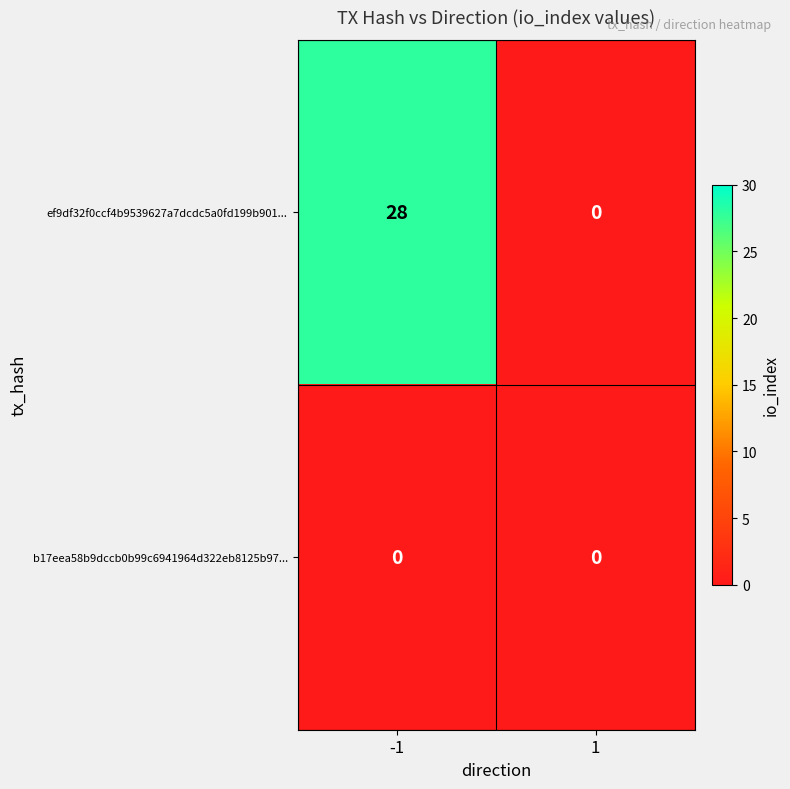

Which series changed the most between -1 and 1?

ef9df32f0ccf4b9539627a7dcdc5a0fd199b901...